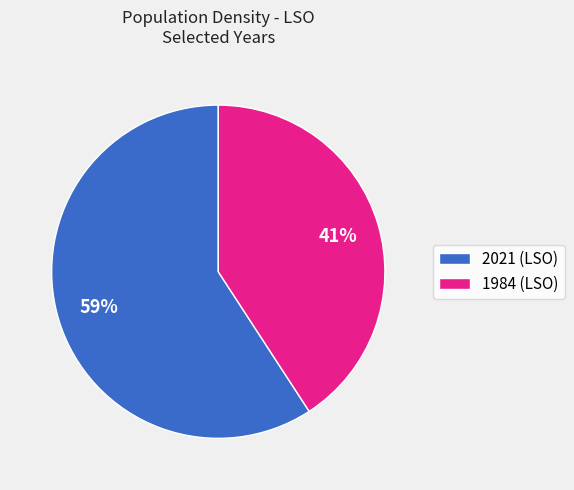

Combined, do 2021 (LSO) and 1984 (LSO) account for over 50%?

Yes